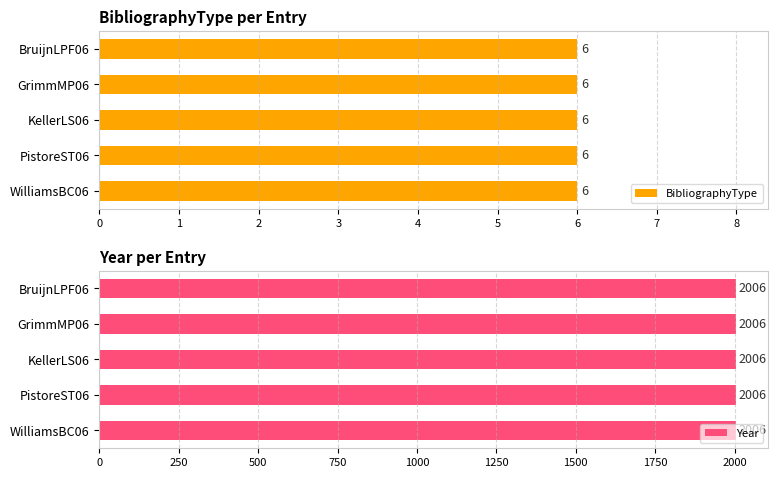

What is the label of the 3rd bar from the right?

KellerLS06